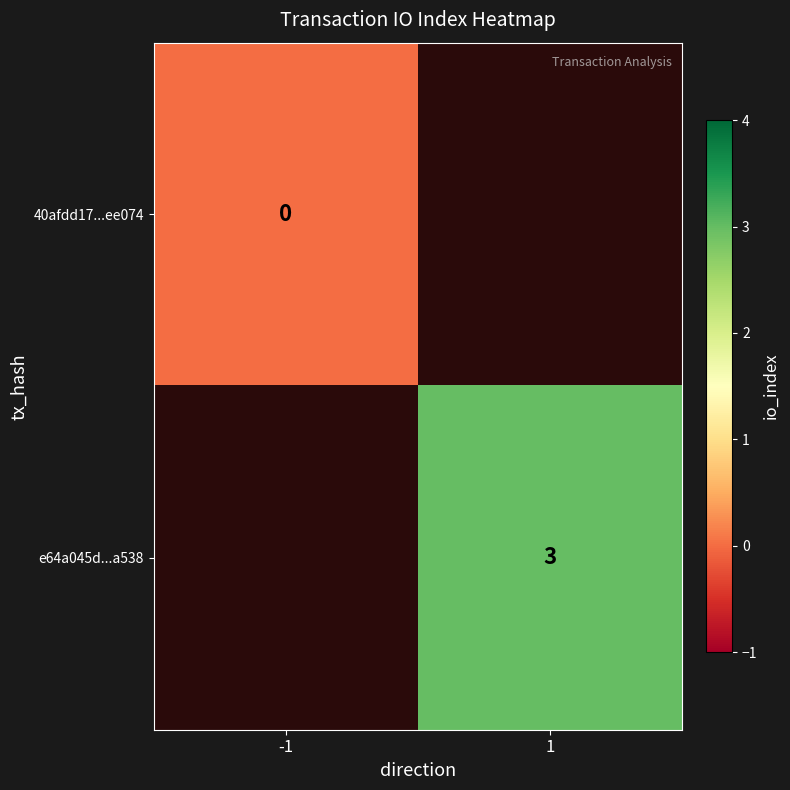

True or false: e64a045d...a538 has a value of 3 at 1.

True